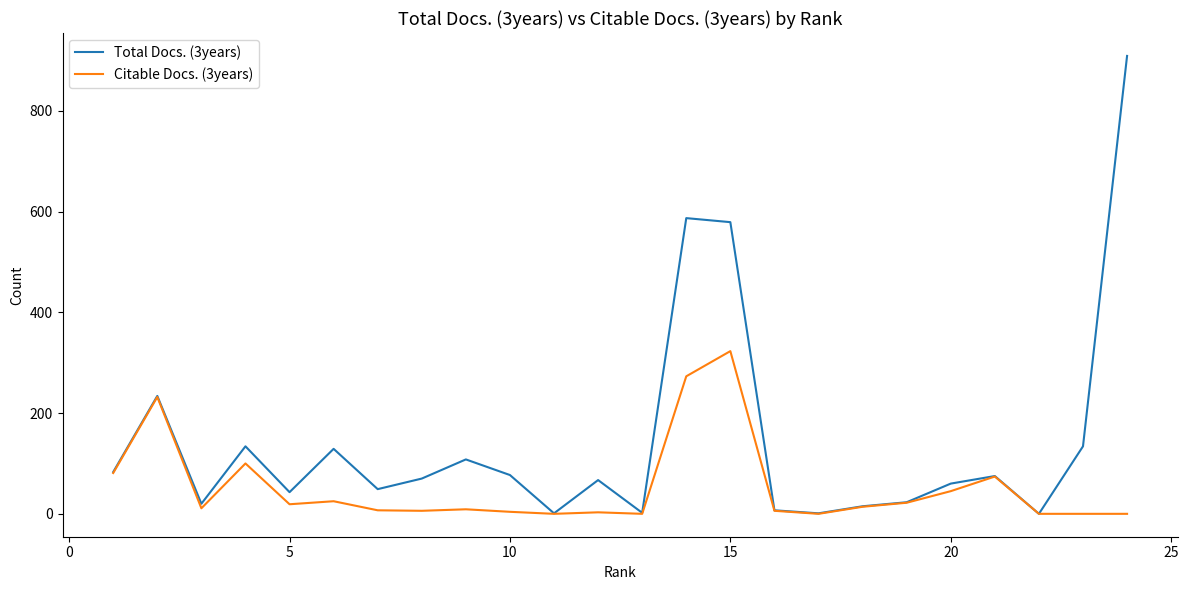

List the series in order of their overall mean, lowest first.

Citable Docs. (3years), Total Docs. (3years)